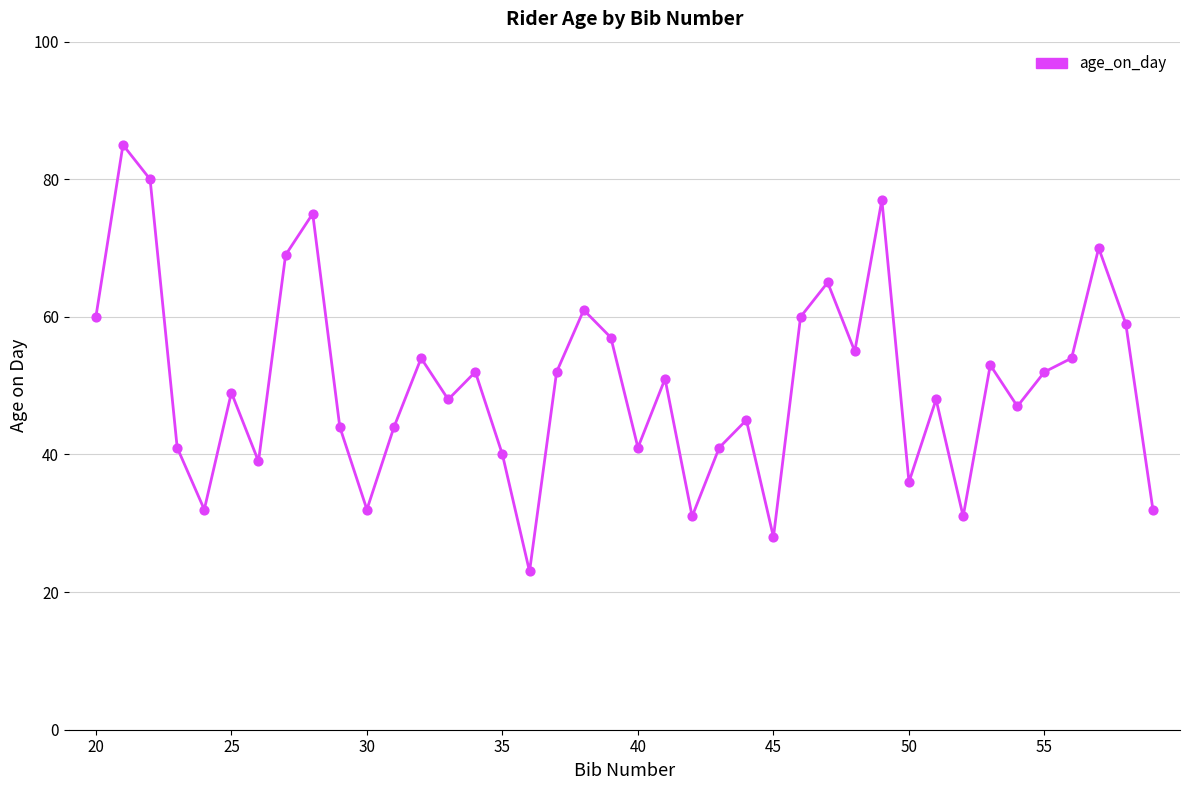

What is the minimum value shown in the chart?

23